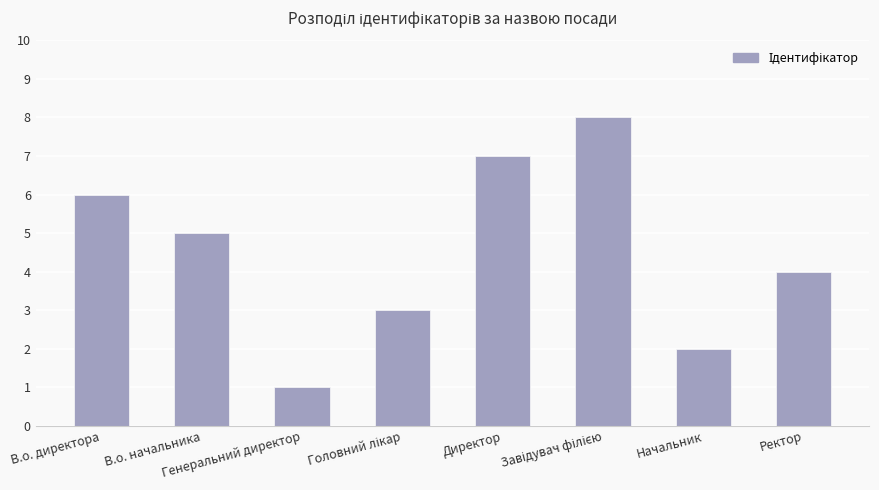

Are the bars grouped side by side (vs. stacked)?

No